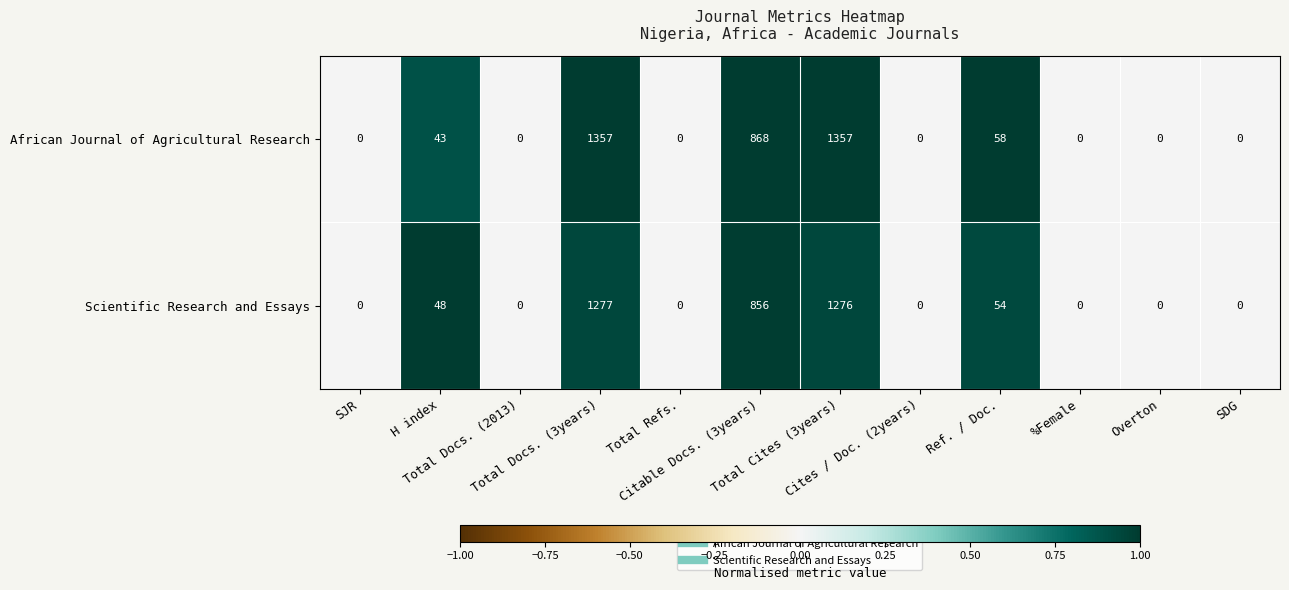

What is the sum of all Scientific Research and Essays values?

3511